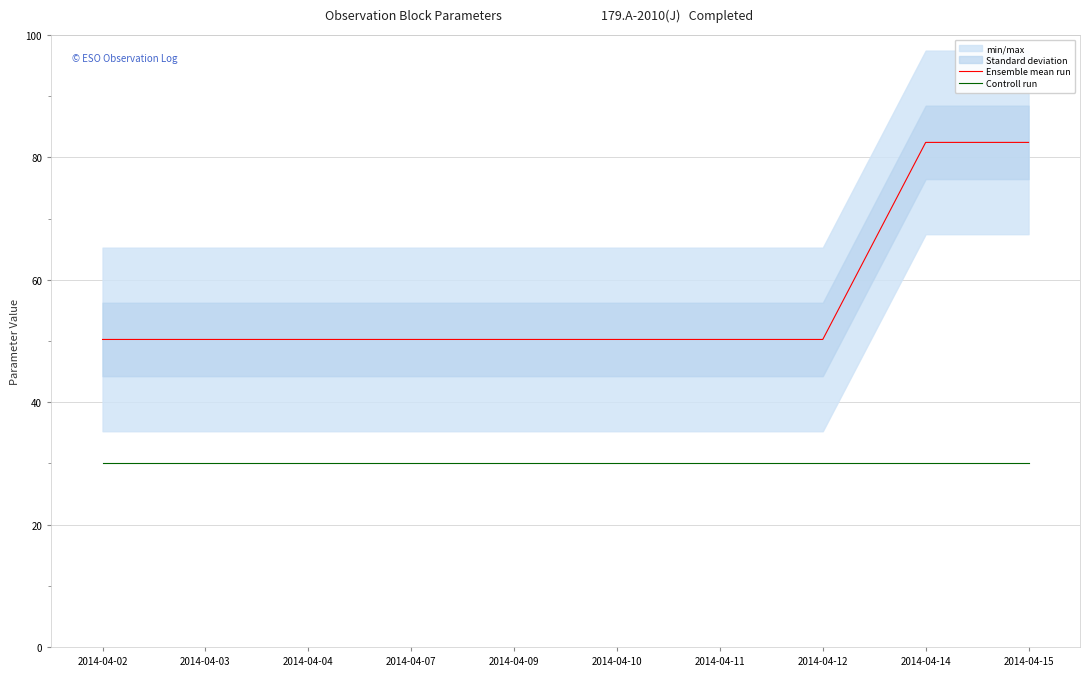

At how many categories does at least one series exceed 37?

10